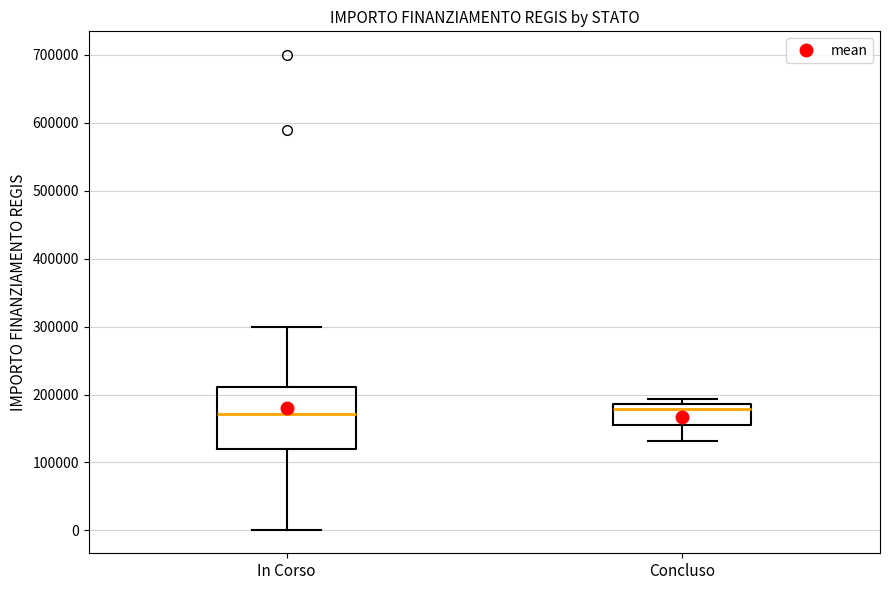

Which box is the tallest, from its lower edge to its upper edge?

In Corso